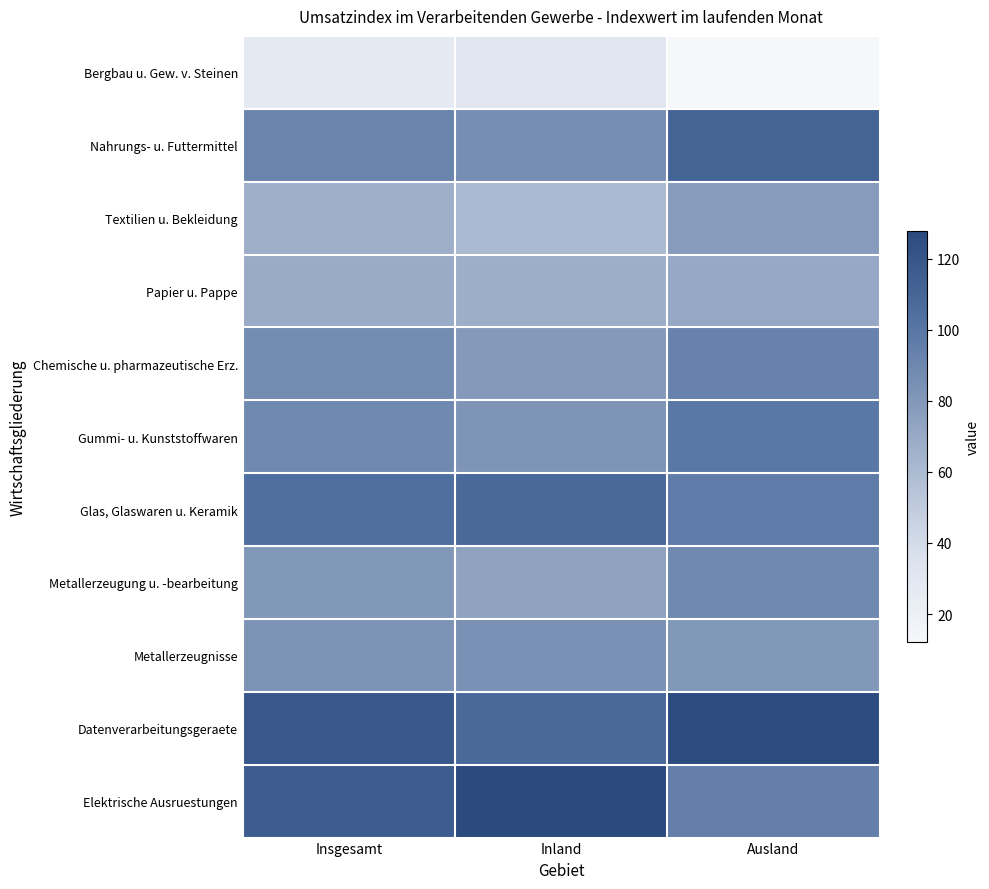

What is the total value across all series at Inland?

906.3